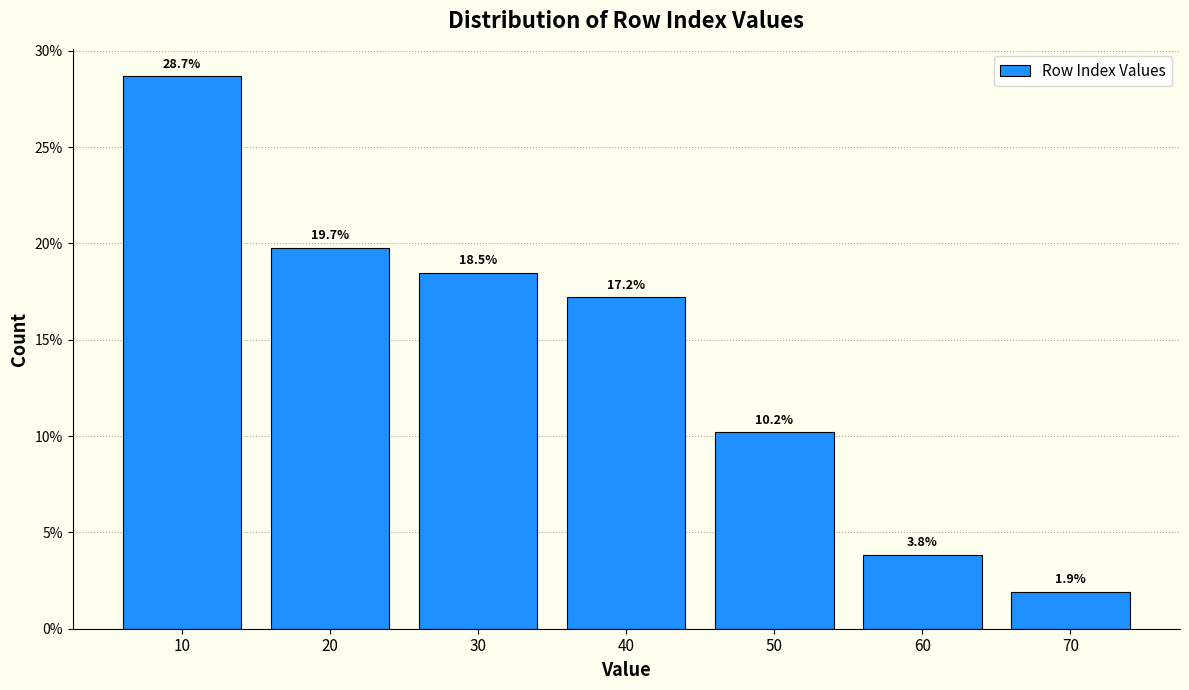

Reading left to right, transcribe all the data shown in this chart.

28.7	19.7	18.5	17.2	10.2	3.8	1.9